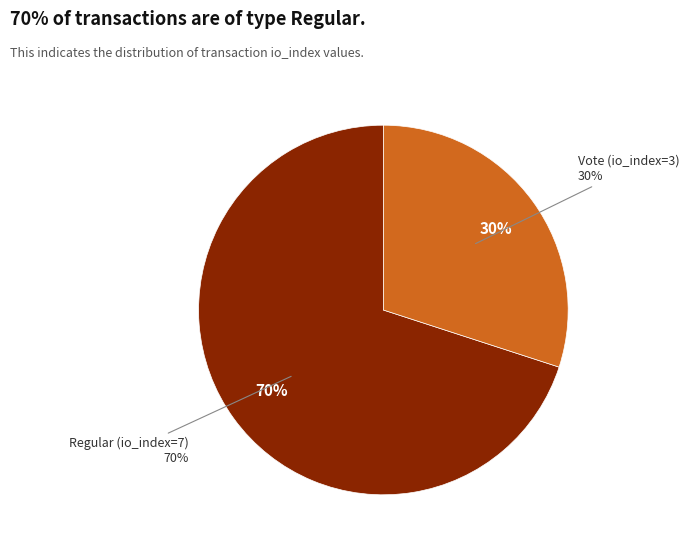

Is the sum of Regular (io_index=7) and Vote (io_index=3) greater than half?

Yes